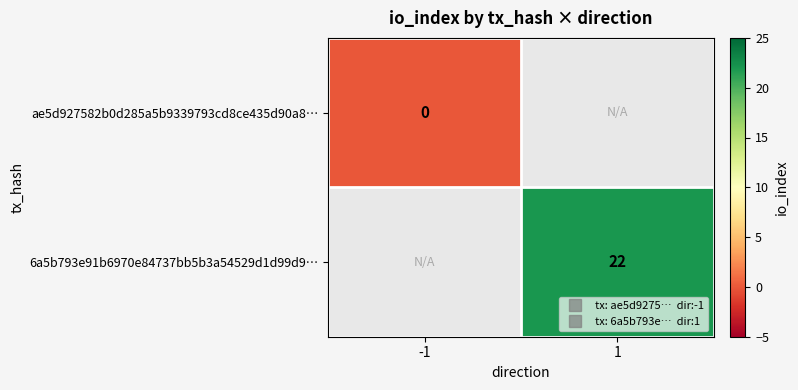

Rank the categories by ae5d927582b0d285a5b9339793cd8ce435d90a8… value from highest to lowest.

-1, 1